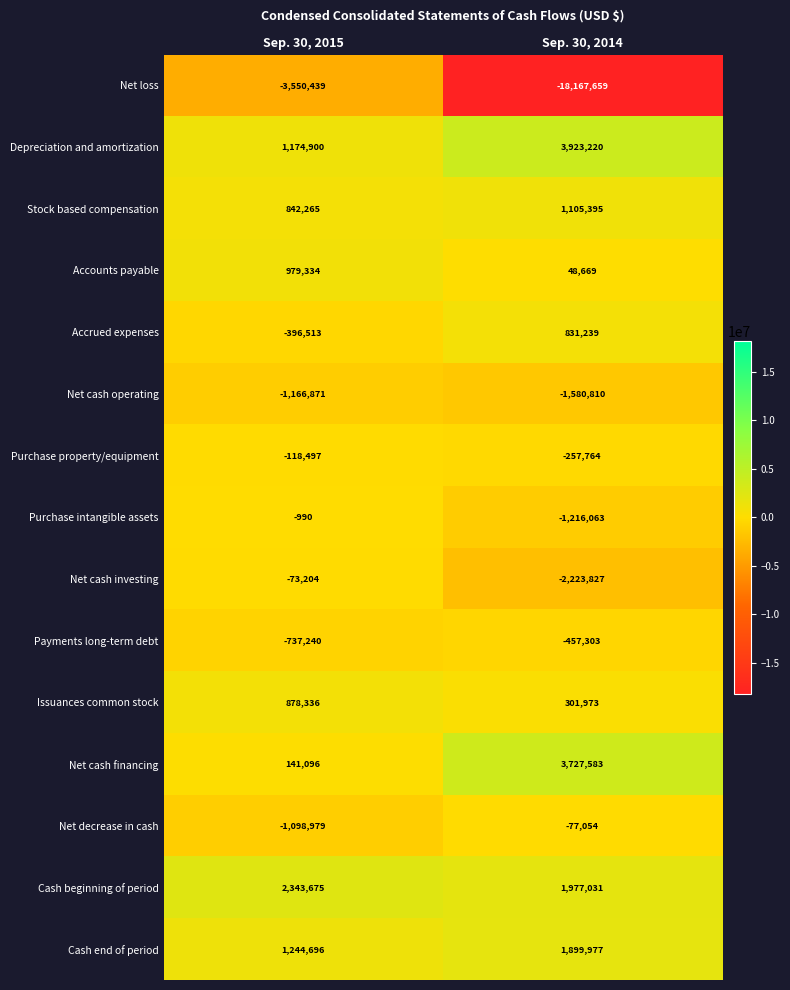

Which label corresponds to the smallest value in the chart?

Sep. 30, 2014